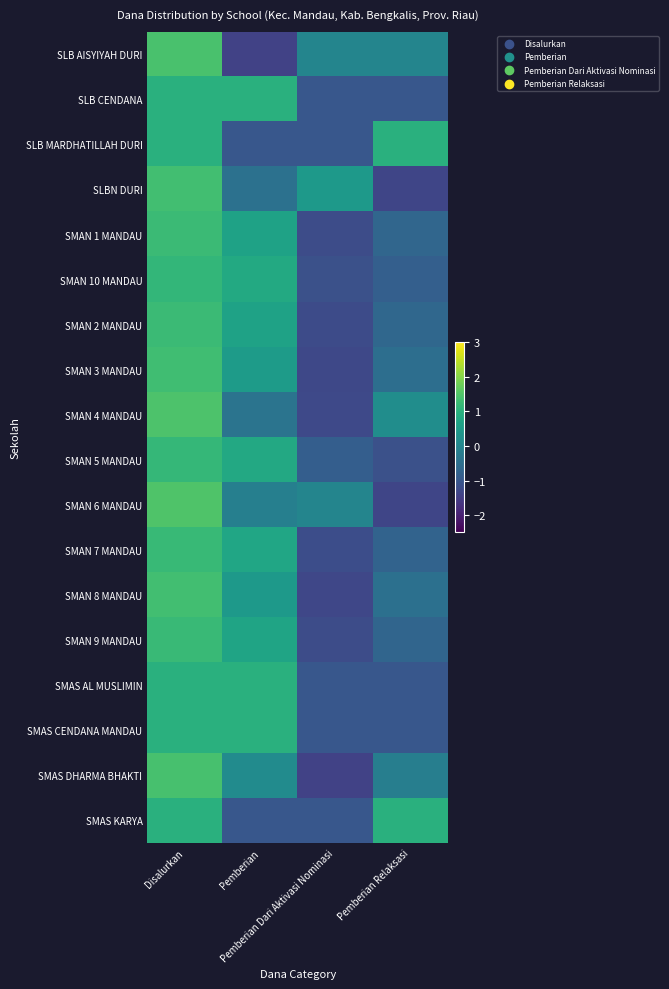

Which category has the highest value across all series?

Disalurkan